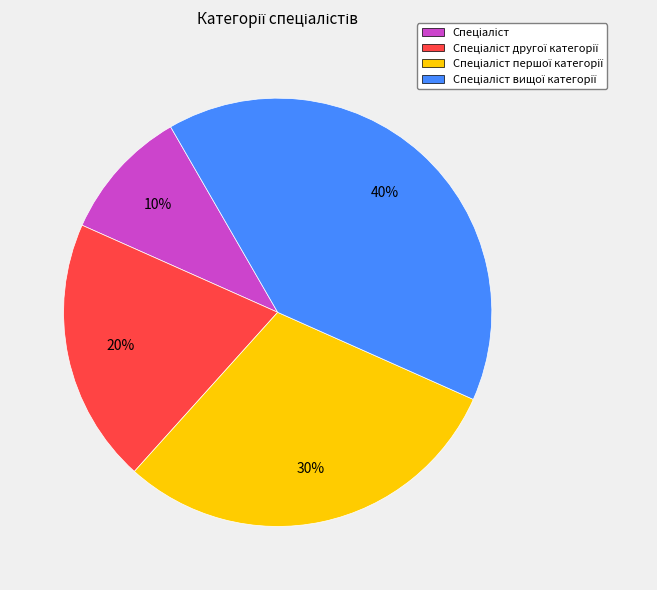

To the nearest percent, what is the average slice percentage?

25%